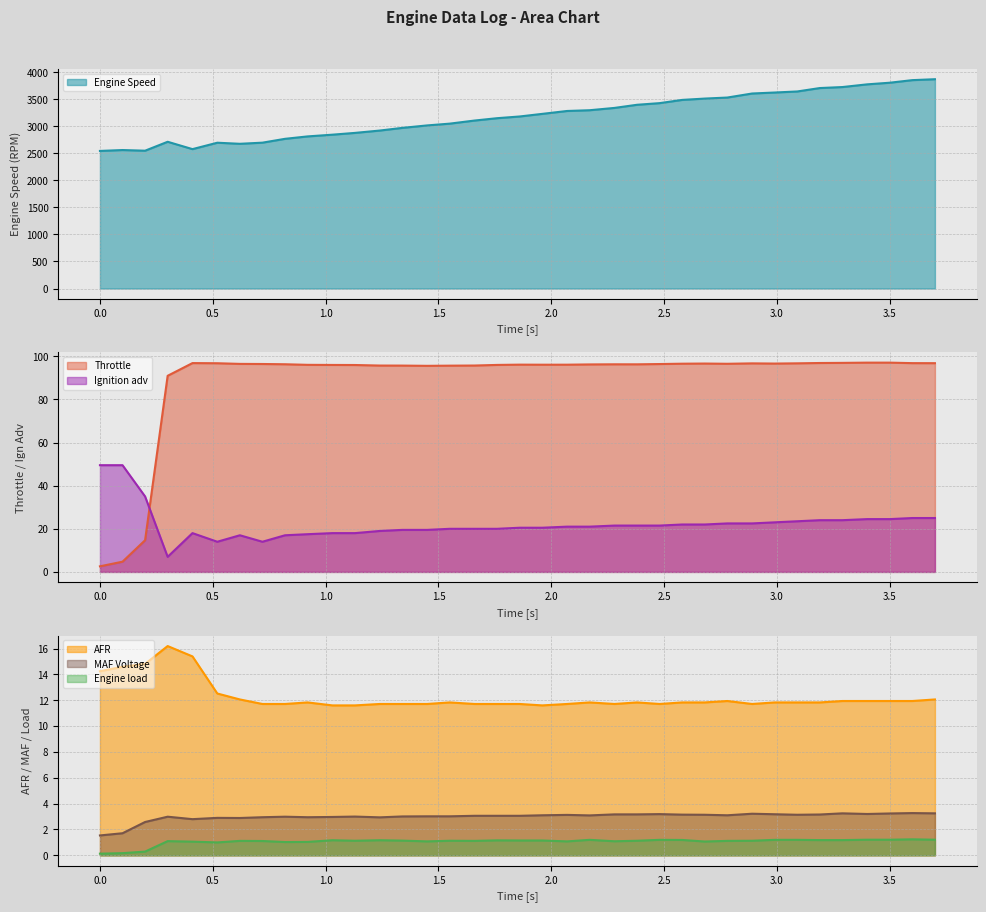

How many values in the Ignition adv series exceed 21?

18